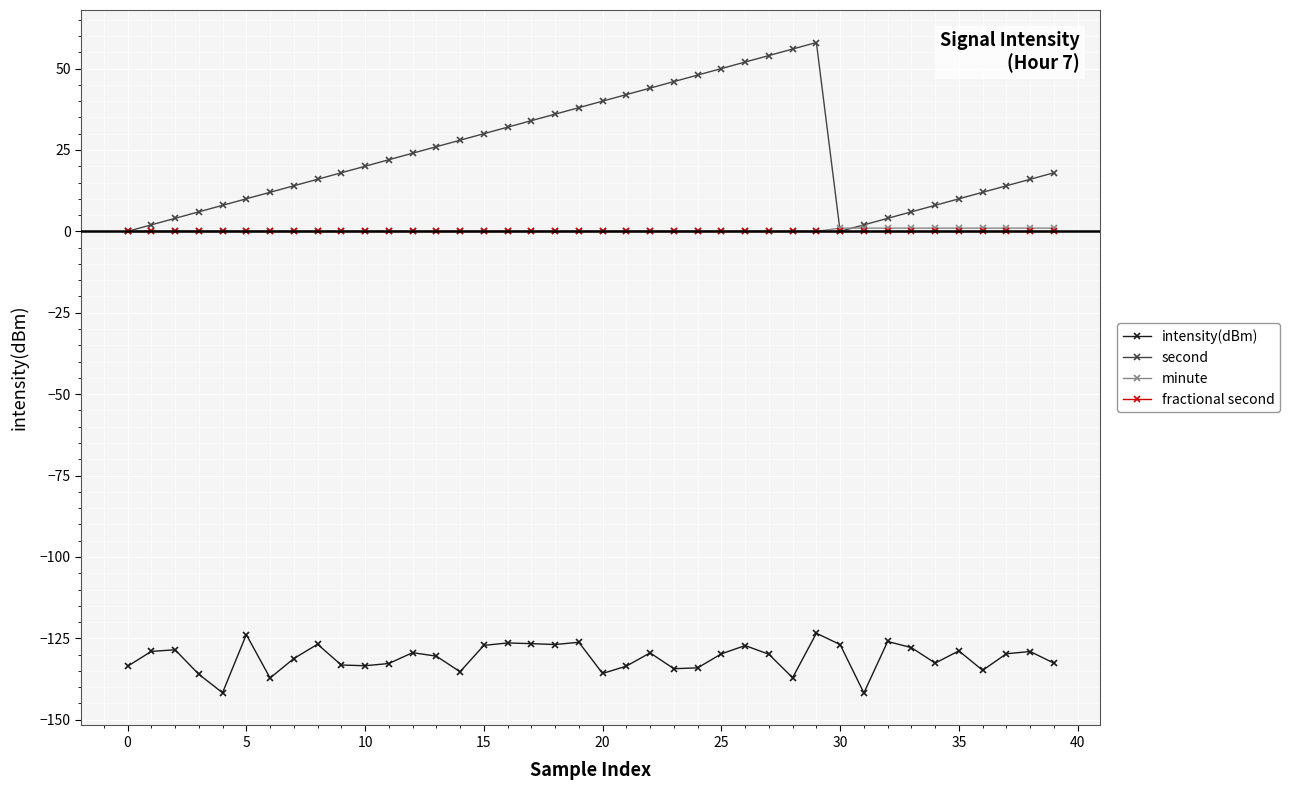

Which series has the largest total across all categories?

second